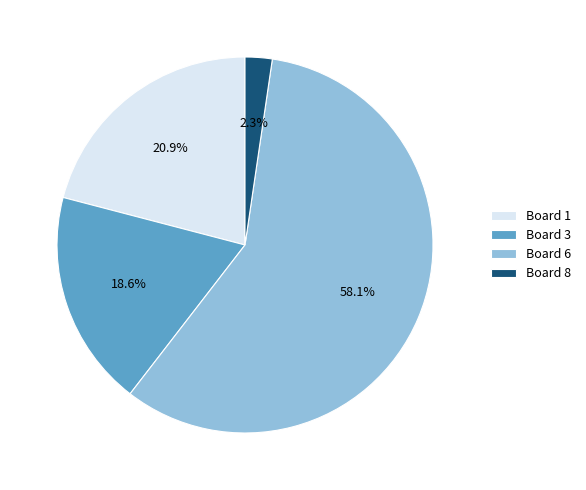

Rank the categories by value from highest to lowest.

Board 6, Board 1, Board 3, Board 8